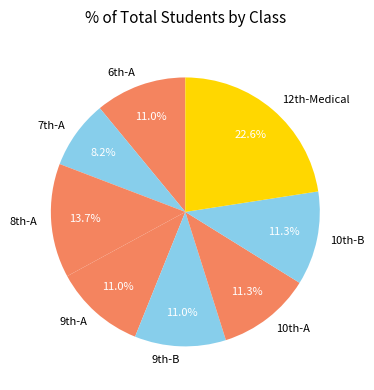

What is the largest slice in the pie chart?

12th-Medical